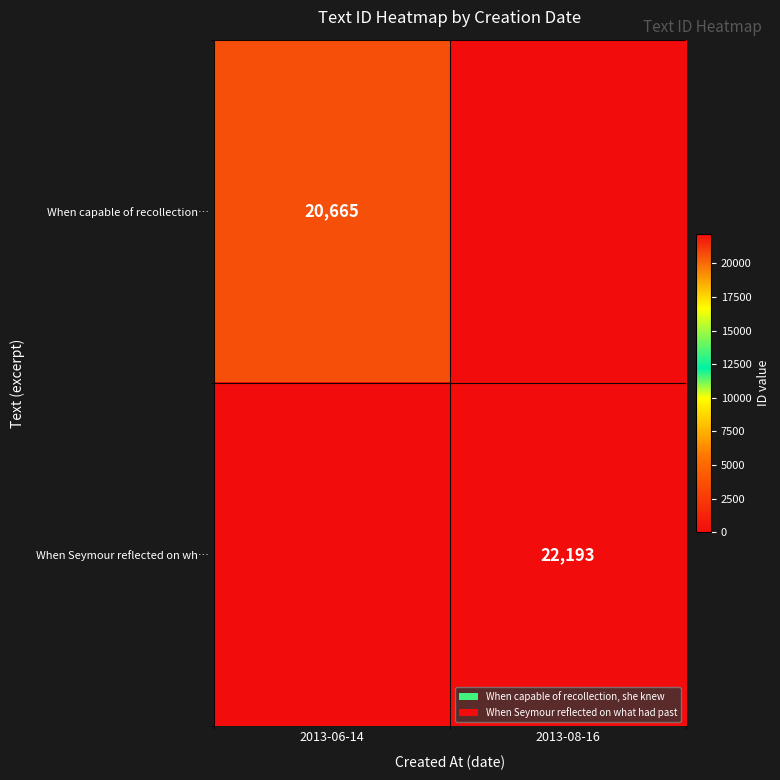

Is the value of When capable of recollection… at 2013-06-14 greater than the value of When Seymour reflected on wh… at 2013-08-16?

No